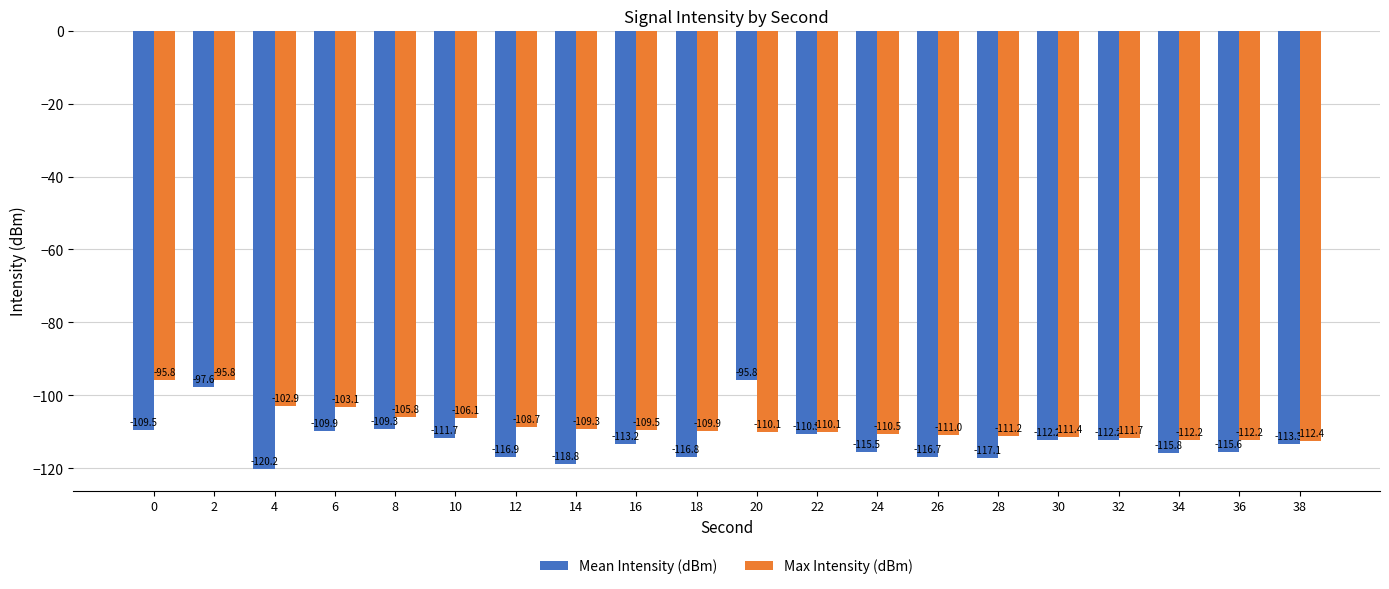

What is the sum of the Max Intensity (dBm) values at 38 and 28?

-223.6